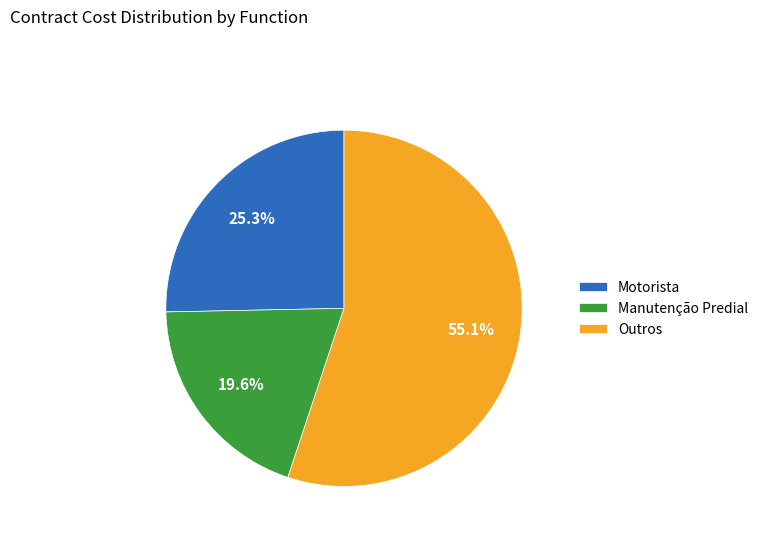

What is the largest slice in the pie chart?

Outros